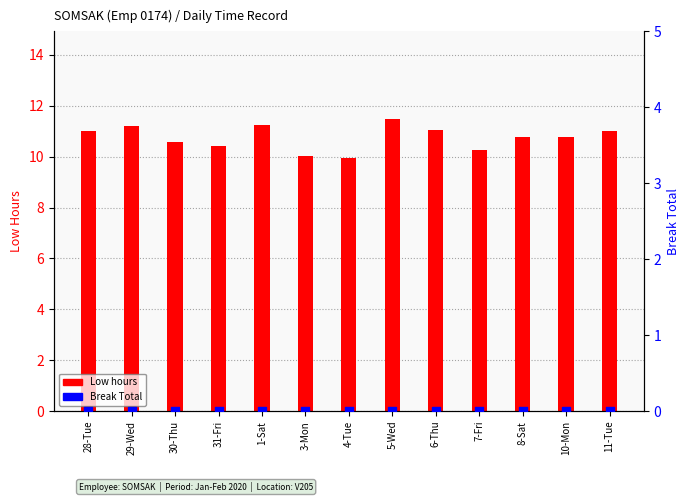

Which series reaches the minimum Y coordinate?

Break Total